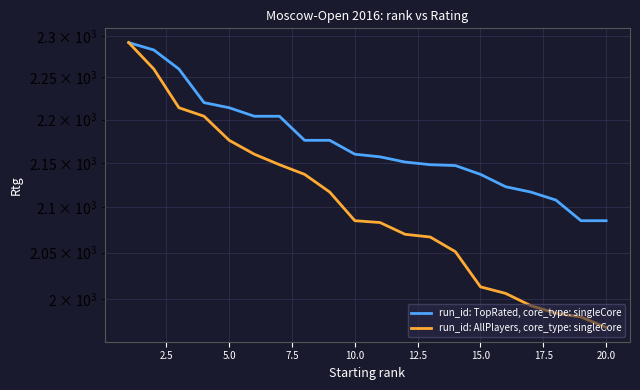

What is the maximum value shown in the chart?

2292